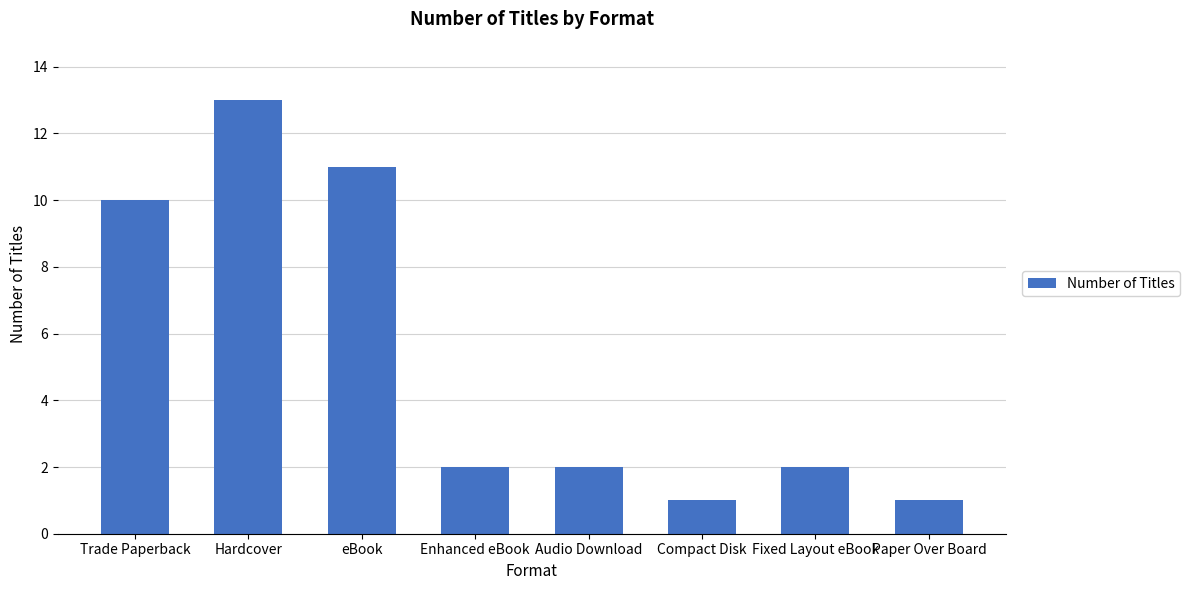

How many distinct data groups are displayed?

1